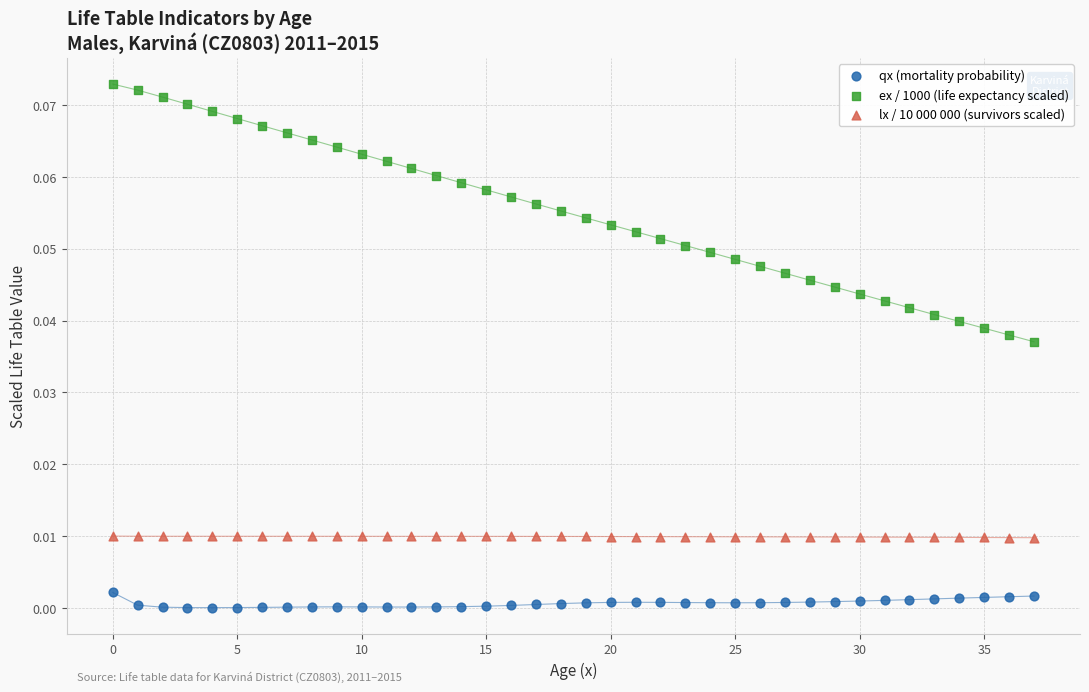

Which series reaches the maximum Y coordinate?

ex / 1000 (life expectancy scaled)